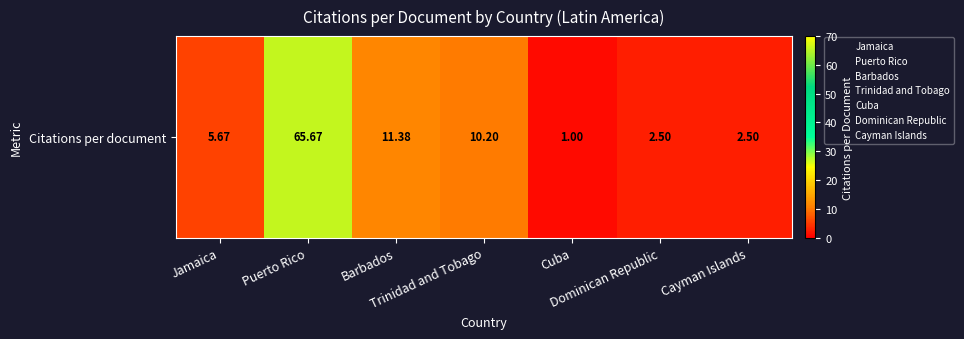

Between Dominican Republic and Trinidad and Tobago, which is larger?

Trinidad and Tobago